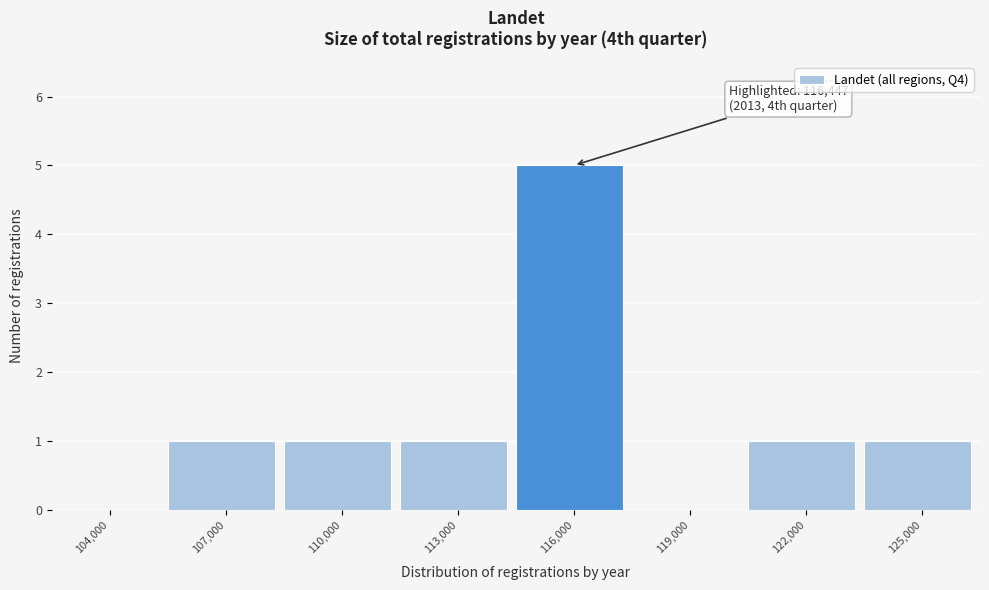

Reading right to left, list all the values displayed in this chart.

125,000=1	122,000=1	119,000=0	116,000=5	113,000=1	110,000=1	107,000=1	104,000=0